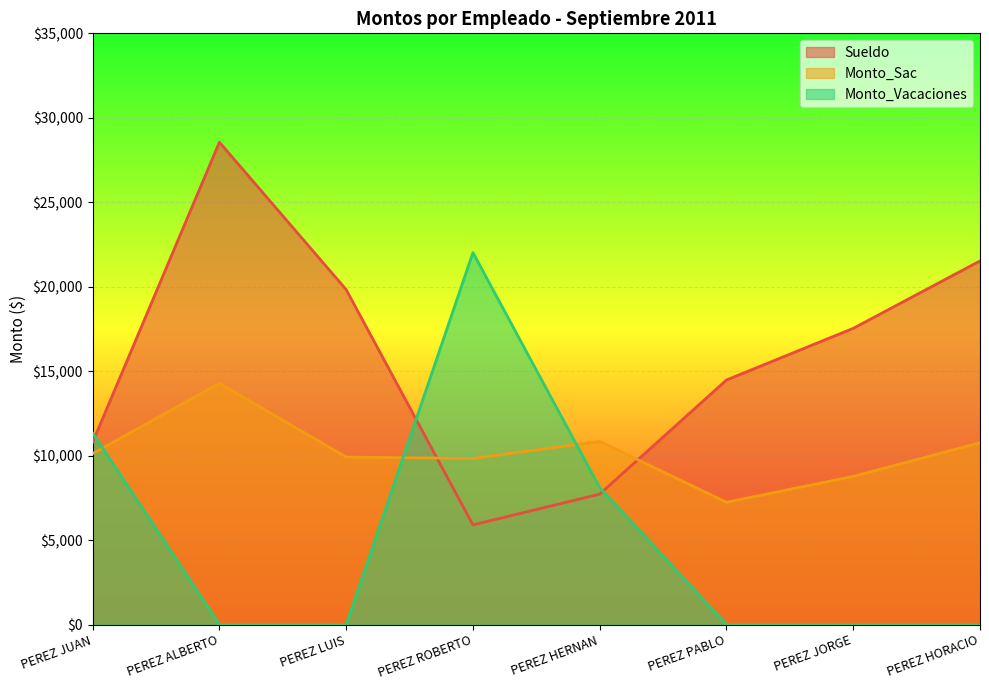

What is the total value across all series at PEREZ HORACIO?

32286.9